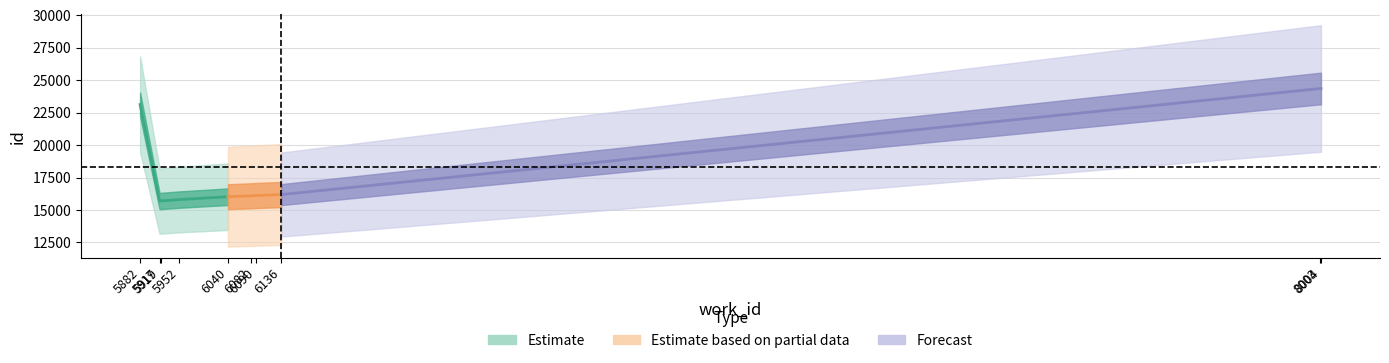

At which label is id closest to 20023?

5882